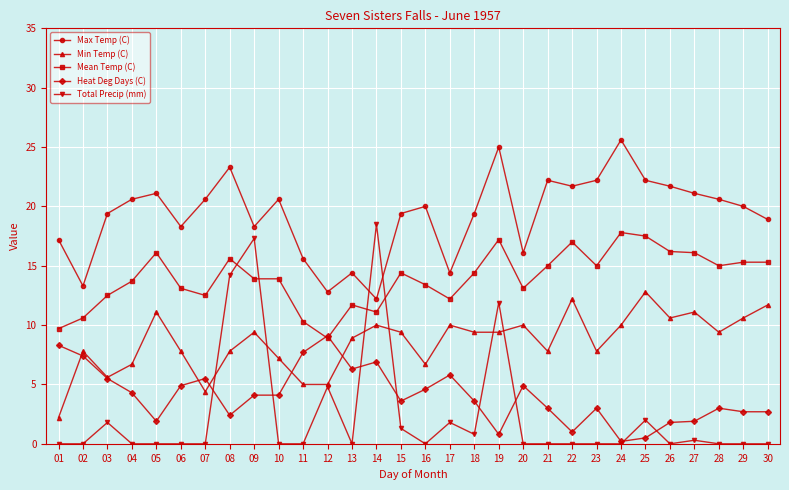

In Max Temp (C), how many points are higher than both neighbors (excluding endpoints)?

8